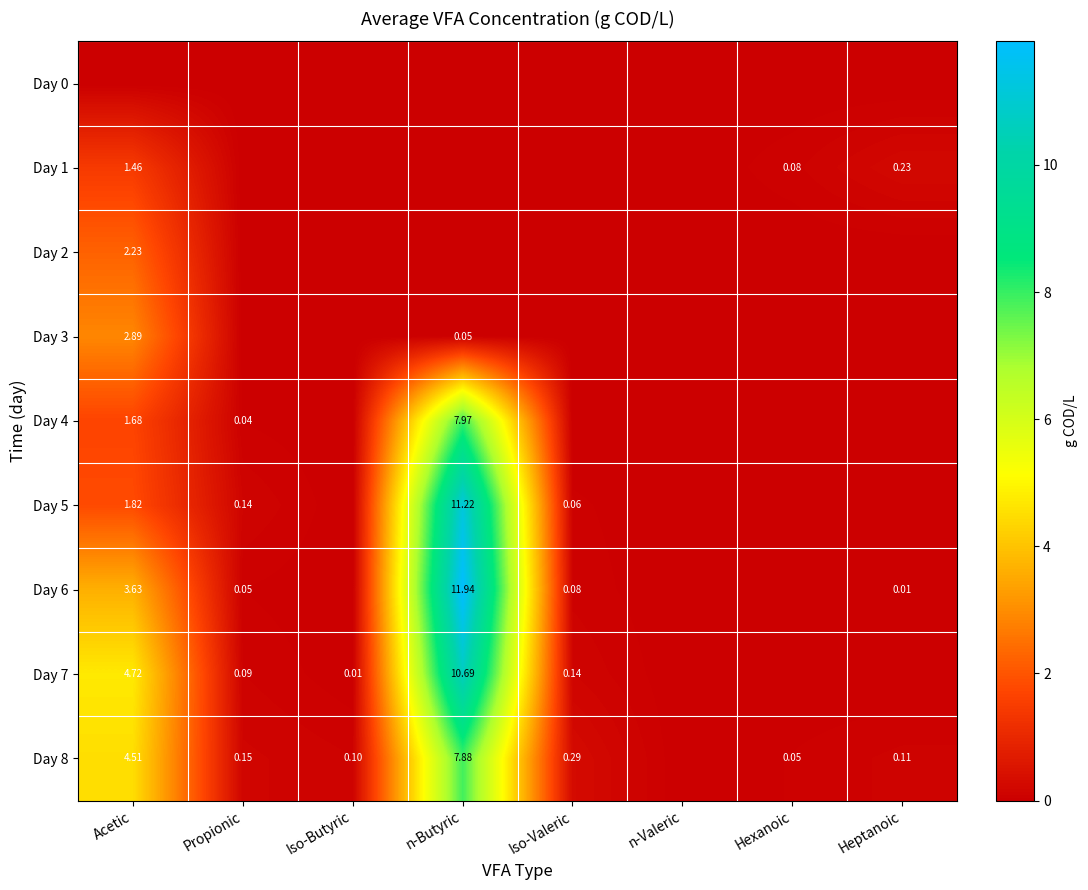

Which label corresponds to the largest value in the chart?

n-Butyric